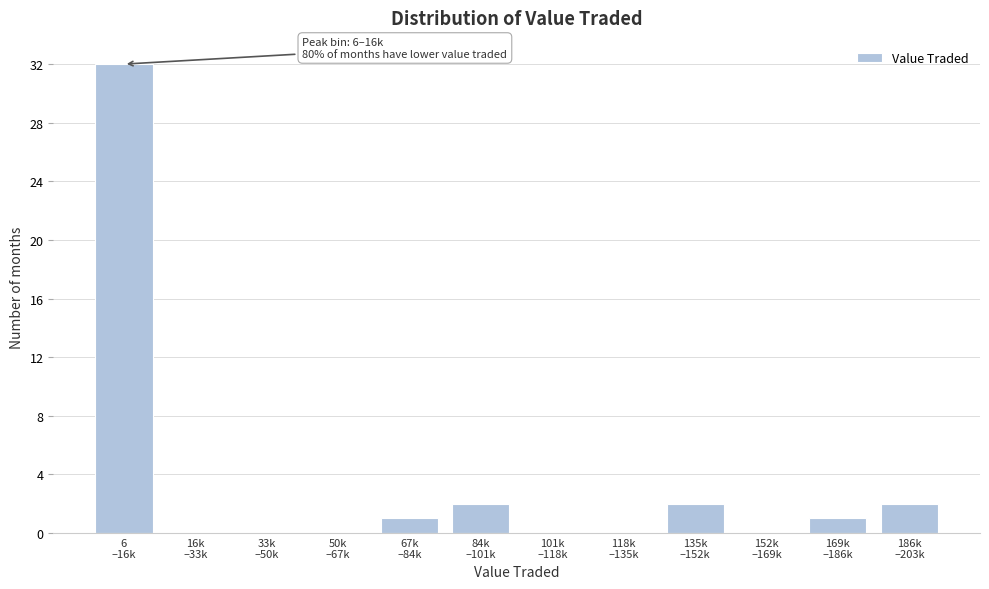

What is the sum of all values?

40